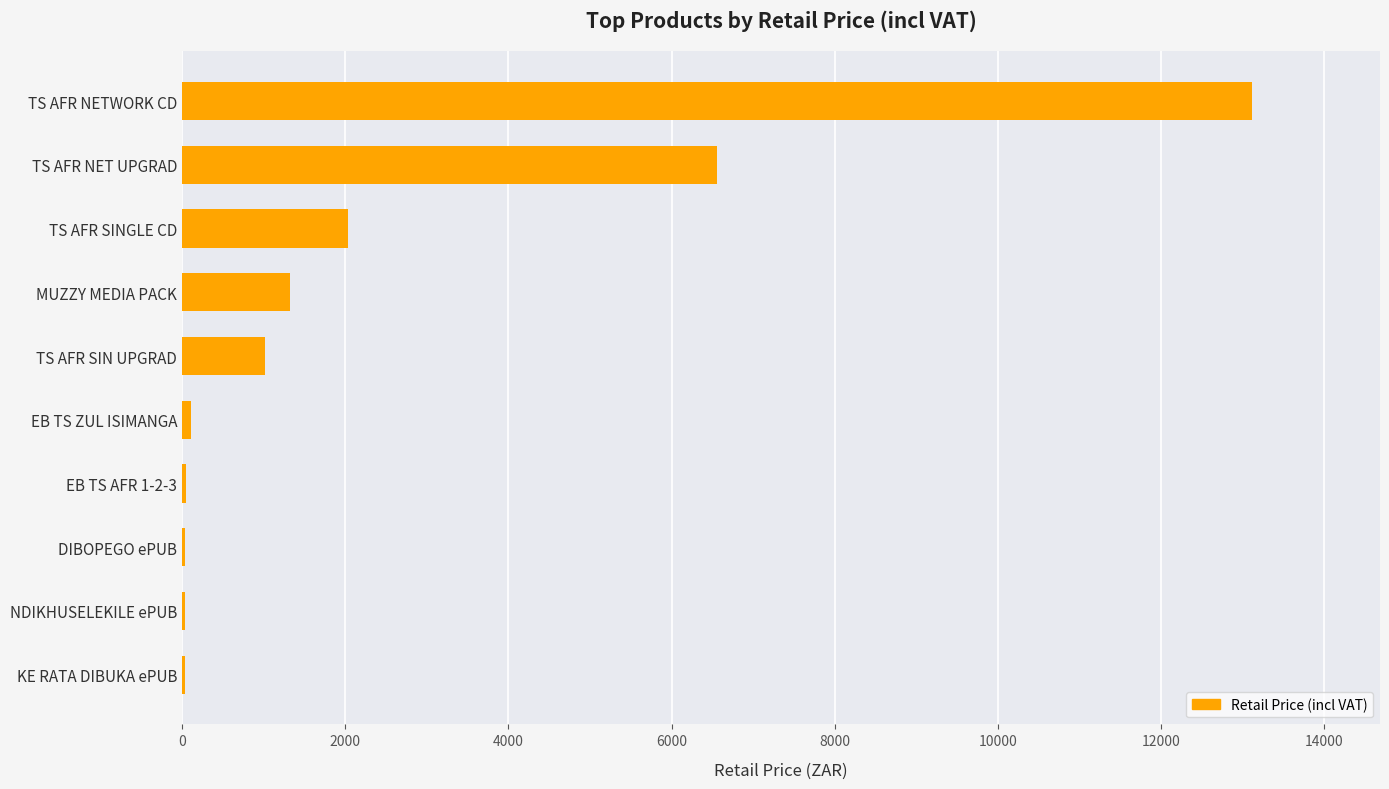

What is the greatest value displayed?

13112.0